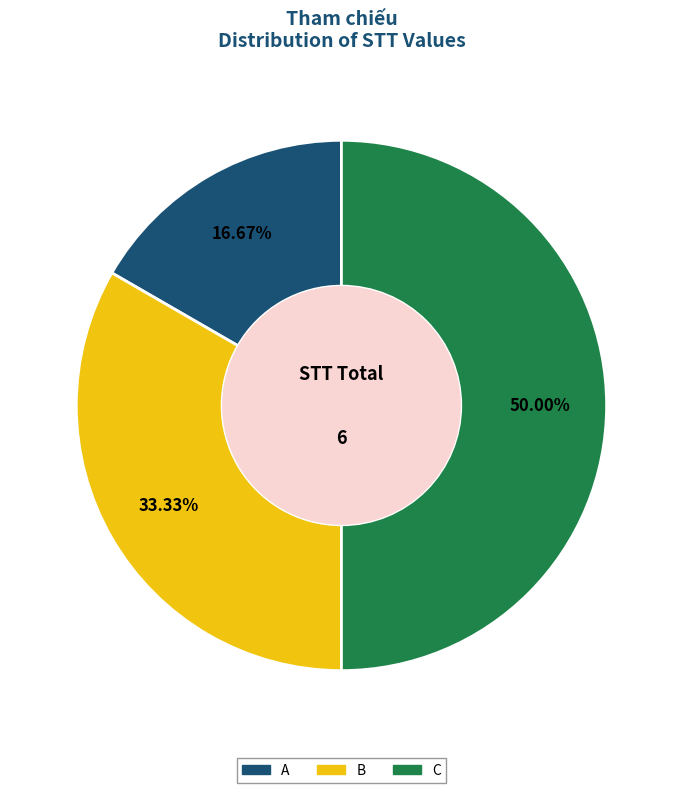

To the nearest percent, what is the average slice percentage?

33%